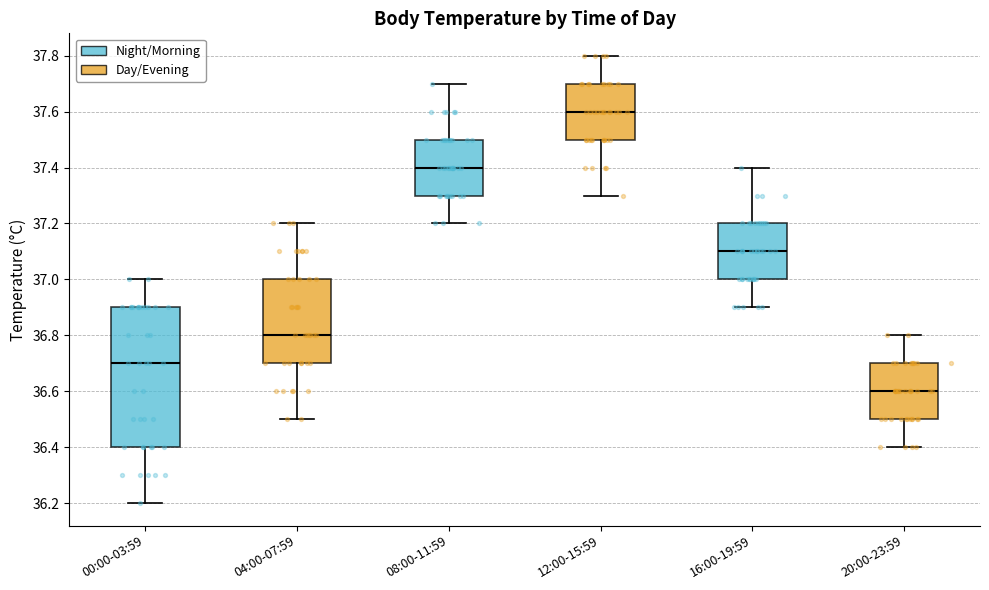

Reading left to right, transcribe this box plot: for each box, give where its median line is, the range the box spans, and where its two whiskers end, as read against the y-axis. The values are not printed on the chart, so give them approximately, as read against the axis.

00:00-03:59: median 36.7, box 36.4 to 36.9, whiskers 36.2 to 37.0
04:00-07:59: median 36.8, box 36.7 to 37.0, whiskers 36.5 to 37.2
08:00-11:59: median 37.4, box 37.3 to 37.5, whiskers 37.2 to 37.7
12:00-15:59: median 37.6, box 37.5 to 37.7, whiskers 37.3 to 37.8
16:00-19:59: median 37.1, box 37.0 to 37.2, whiskers 36.9 to 37.4
20:00-23:59: median 36.6, box 36.5 to 36.7, whiskers 36.4 to 36.8